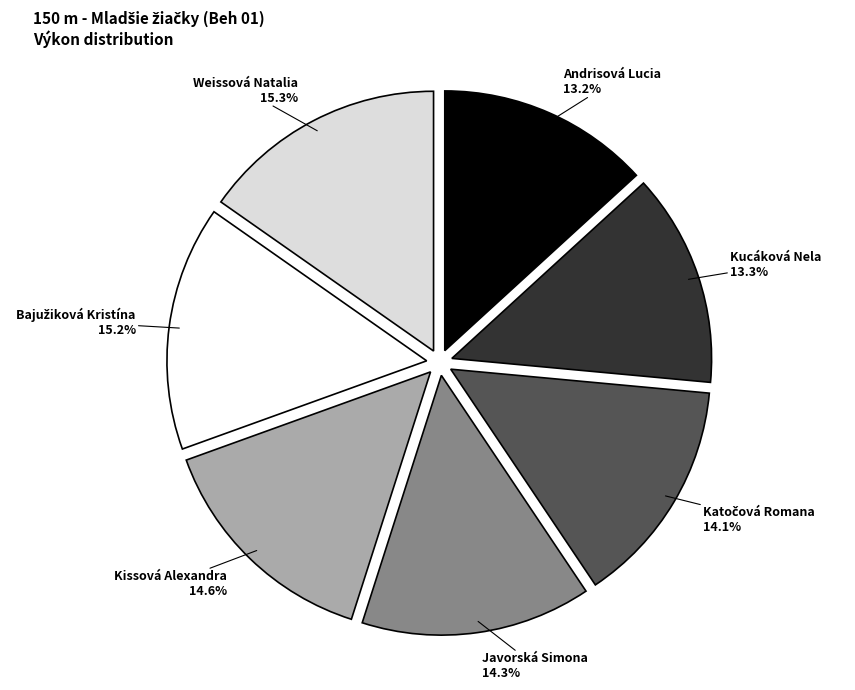

Do Weissová Natalia and Kissová Alexandra together represent more than half of the pie?

No